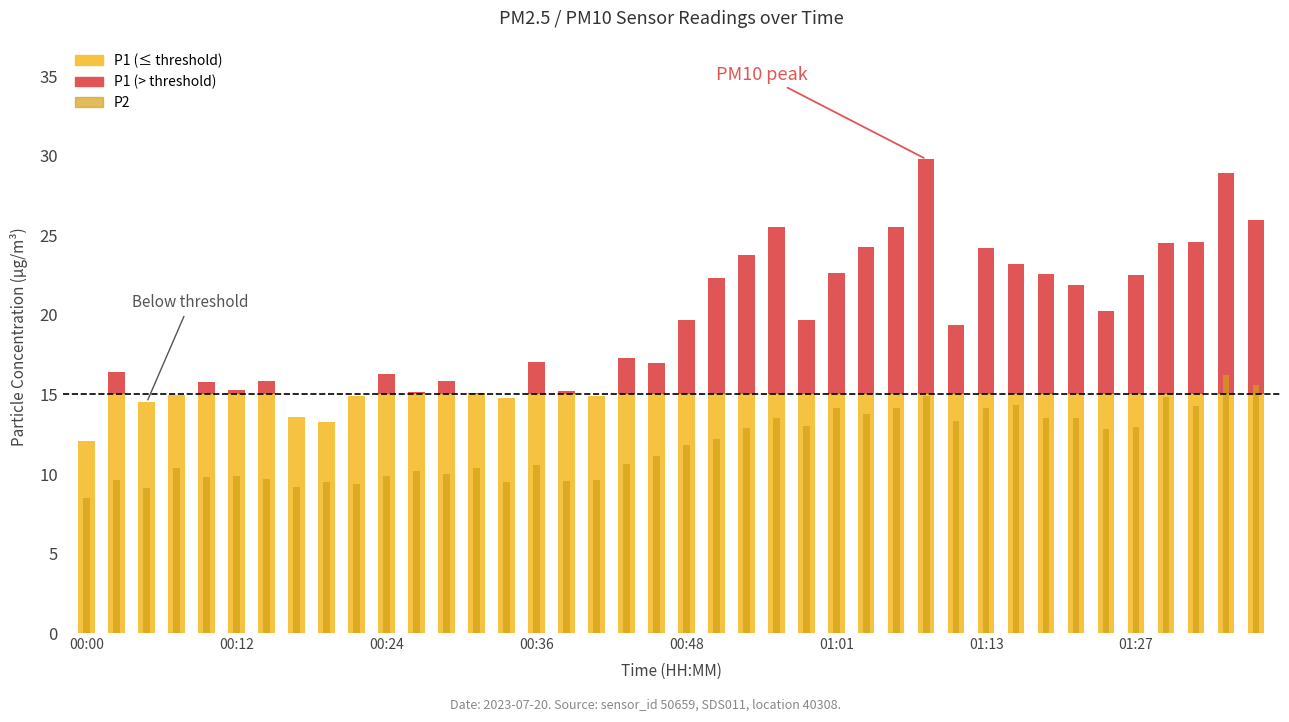

How many bars are there in total?

80